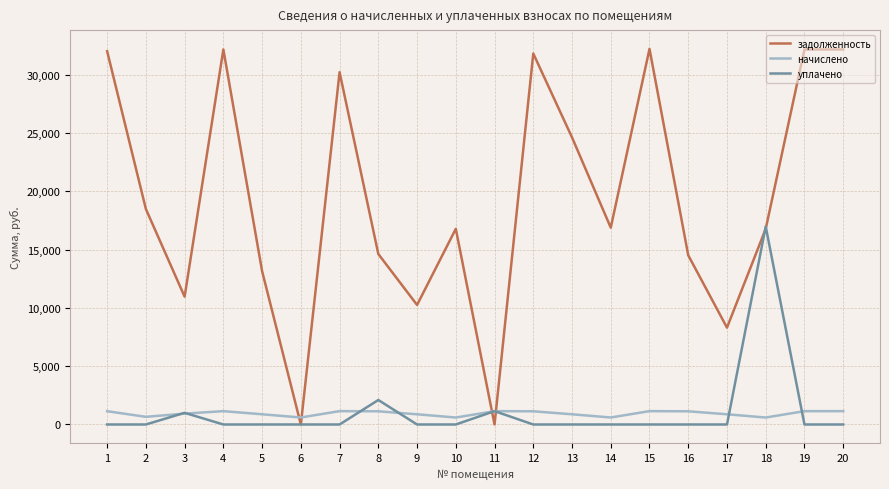

Which series changed the most between 6 and 11?

уплачено